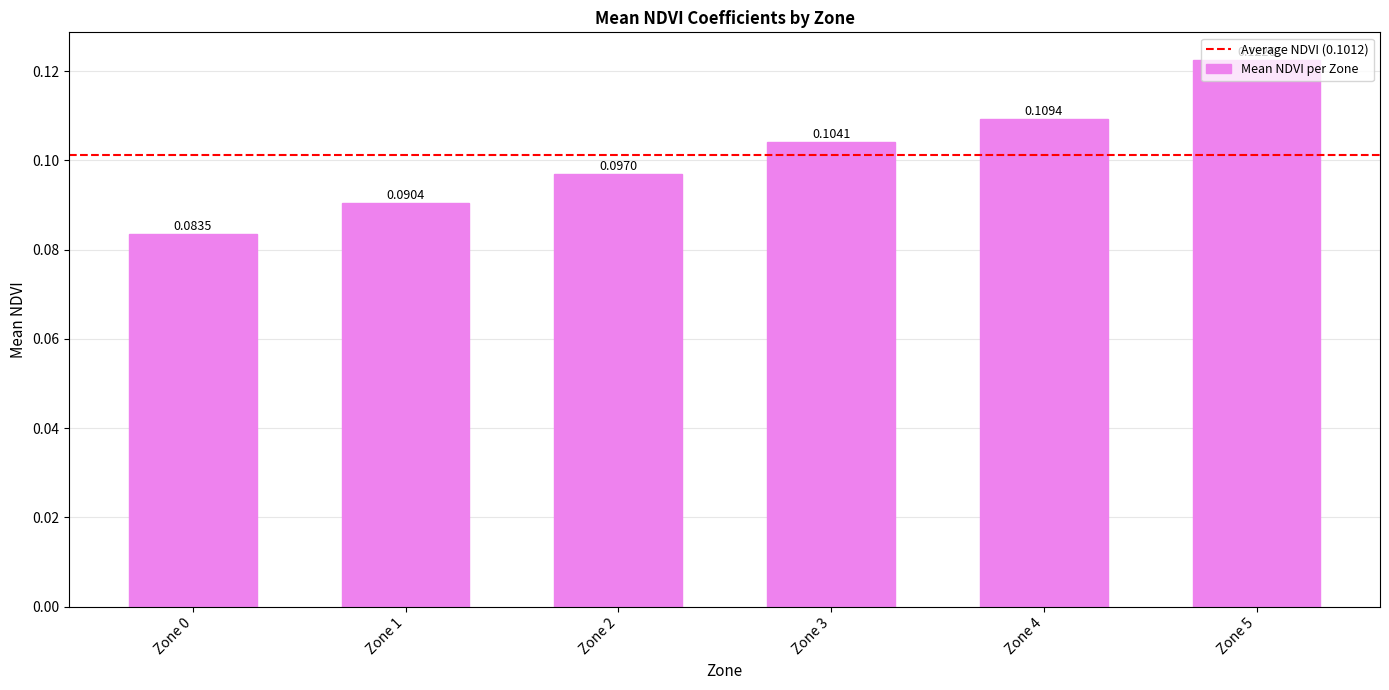

List the labels in order of value, smallest first.

Zone 0, Zone 1, Zone 2, Zone 3, Zone 4, Zone 5